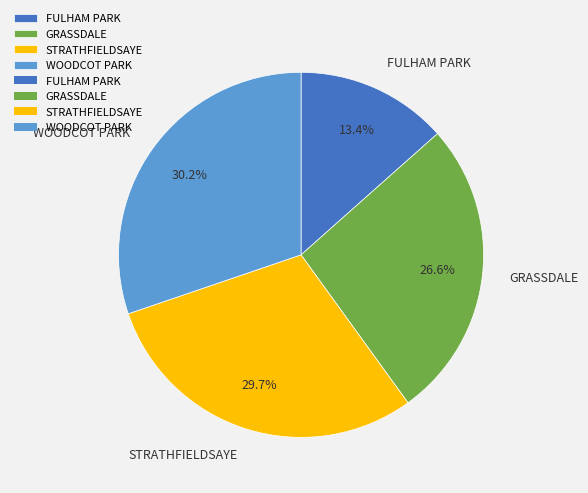

Between FULHAM PARK and GRASSDALE, which is larger?

GRASSDALE